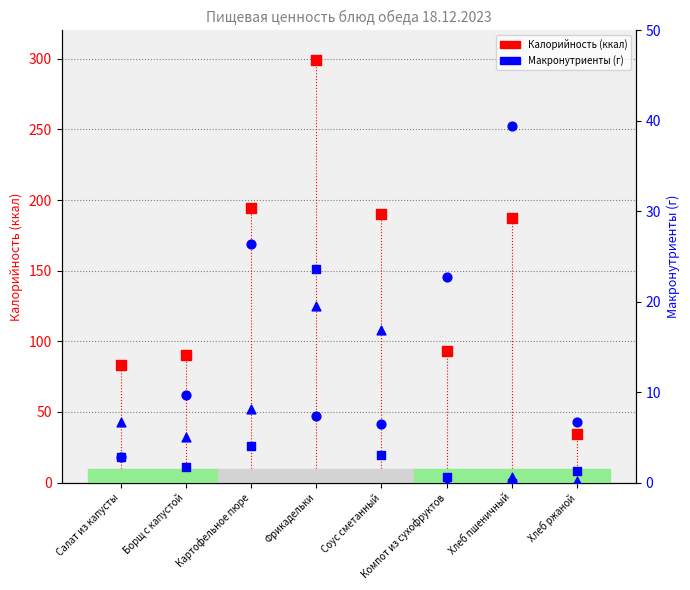

At how many categories does at least one series exceed 145?

4